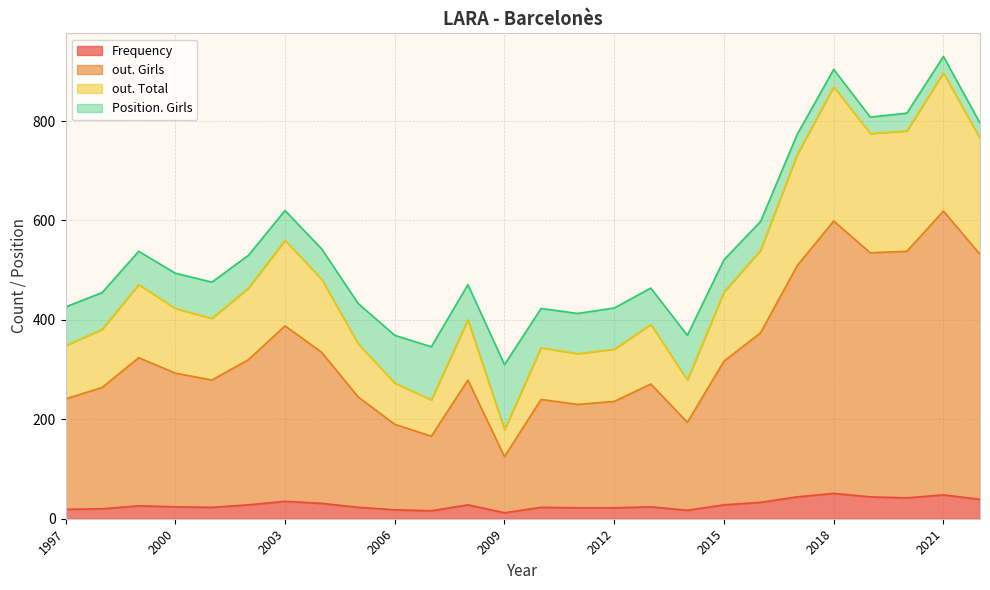

True or false: Frequency and out. Total cross at least once.

False